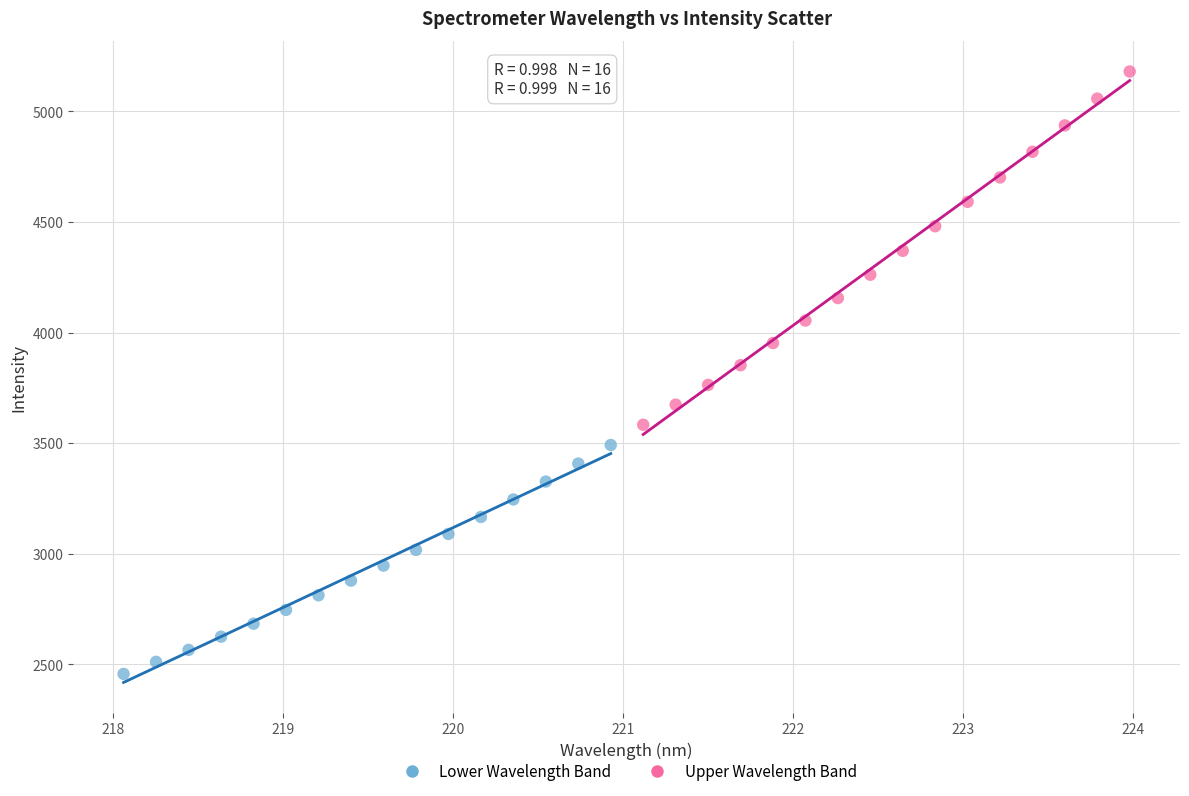

Which series reaches the minimum Y coordinate?

Lower Wavelength Band